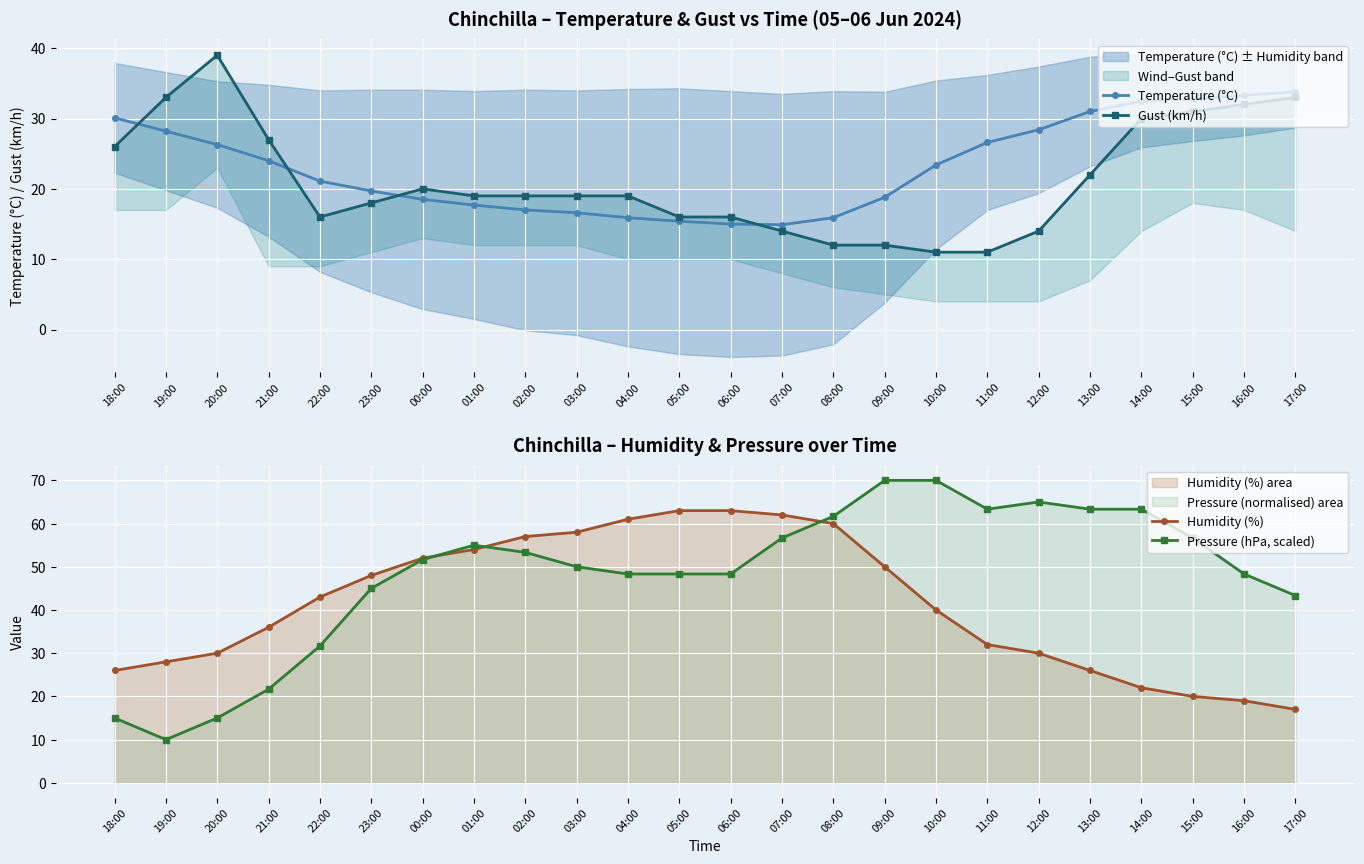

Rank the series at 18:00 from lowest to highest value.

Pressure (hPa, scaled), Gust (km/h), Humidity (%), Temperature (°C)